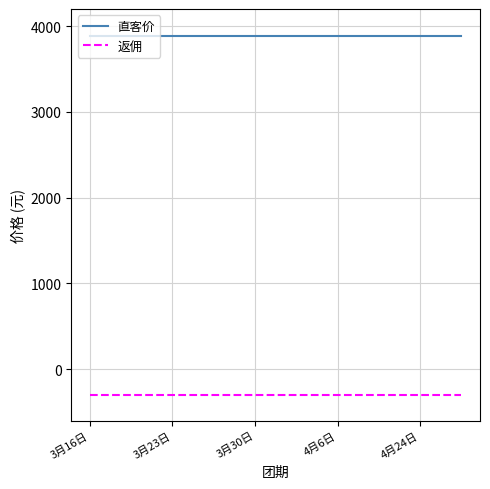

What is the lowest value of the 返佣 series?

-300